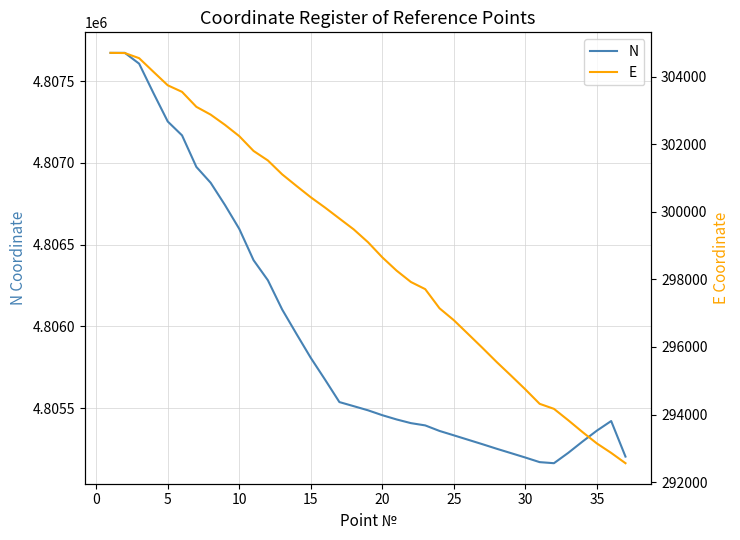

True or false: N has more than 1 points higher than both neighbors.

True